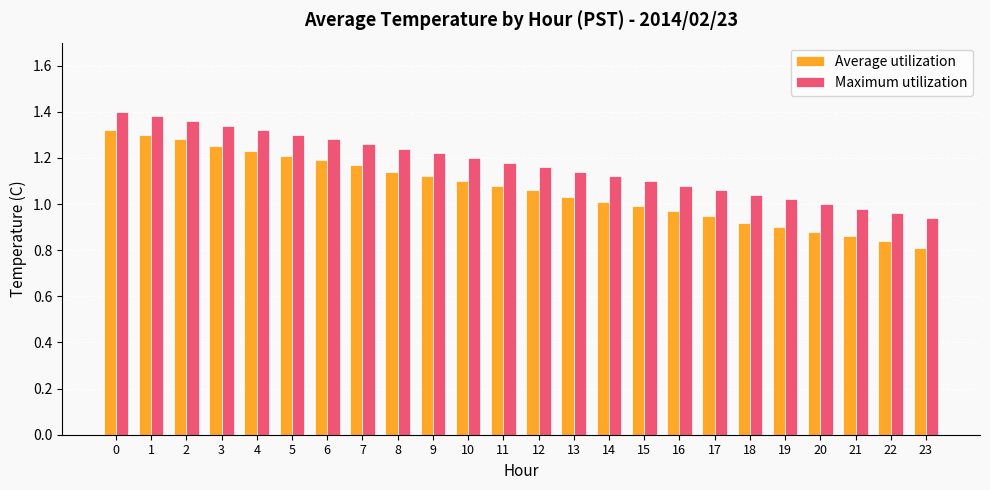

Rank the series by their maximum value, from lowest to highest.

Average utilization, Maximum utilization